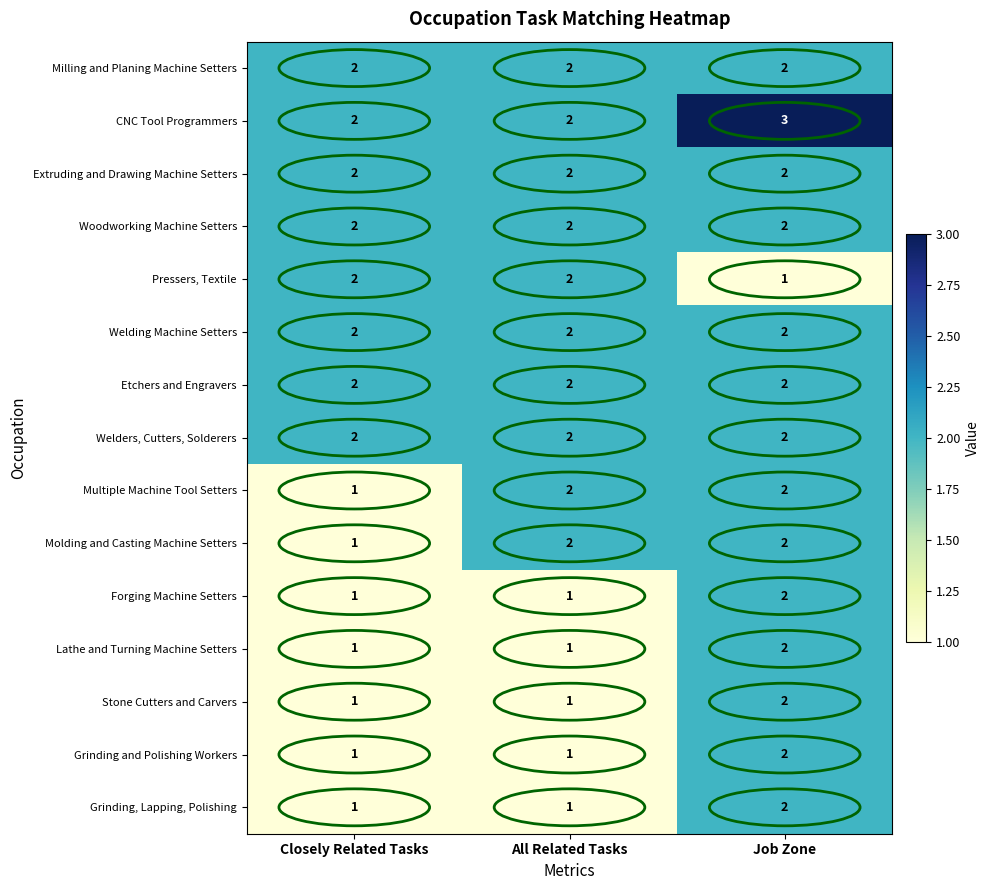

What is the maximum value shown in the chart?

3